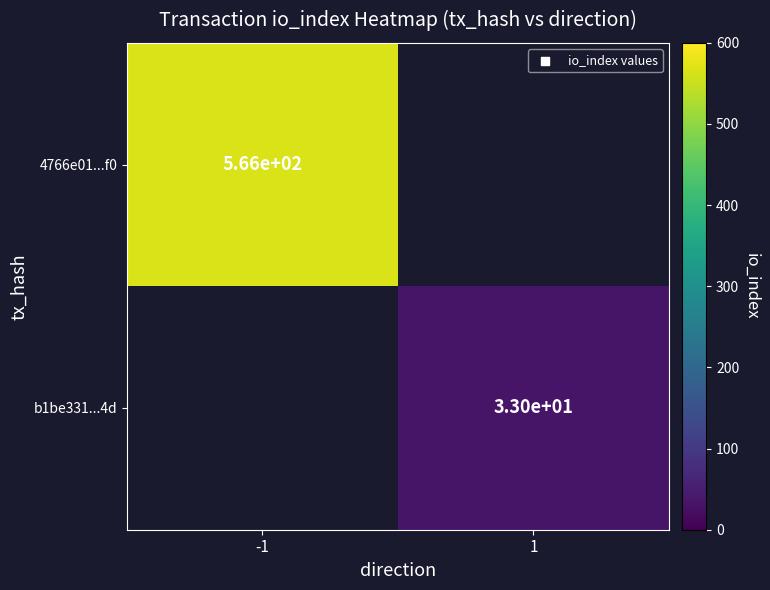

True or false: b1be331...4d has a value of 33 at 1.

True